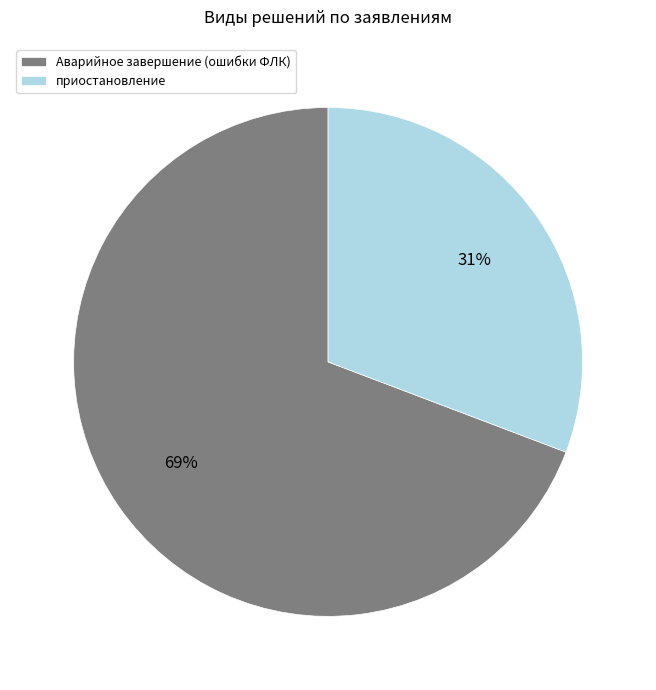

What percentage is the Аварийное завершение (ошибки ФЛК) slice, to the nearest percent?

69%